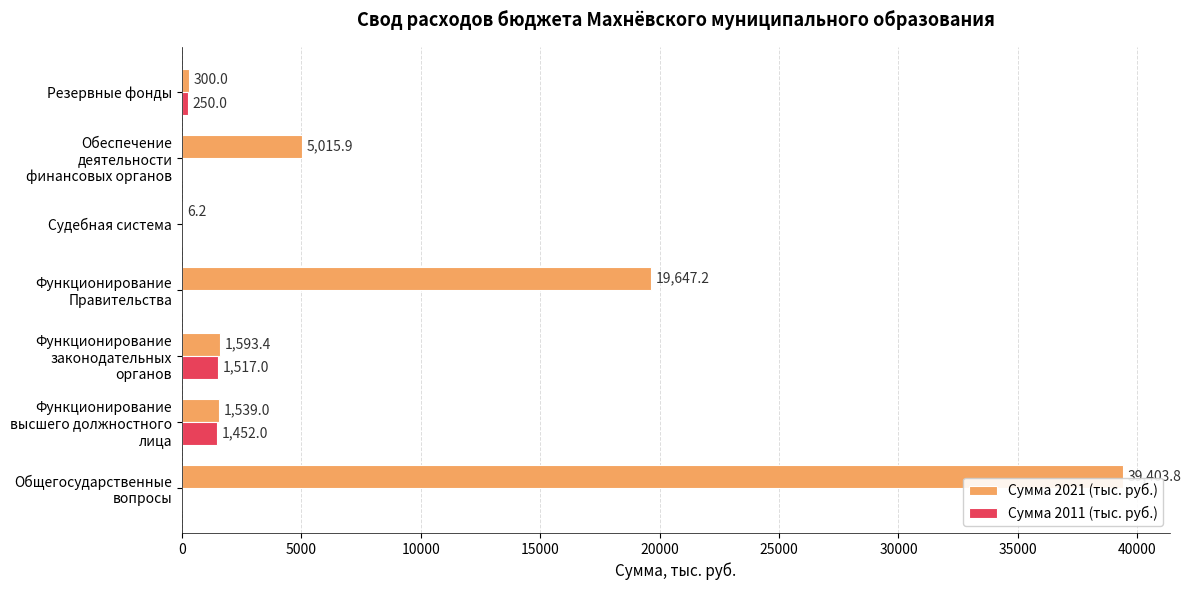

Where is Сумма 2021 (тыс. руб.) nearest to the value 19705?

Функционирование Правительства